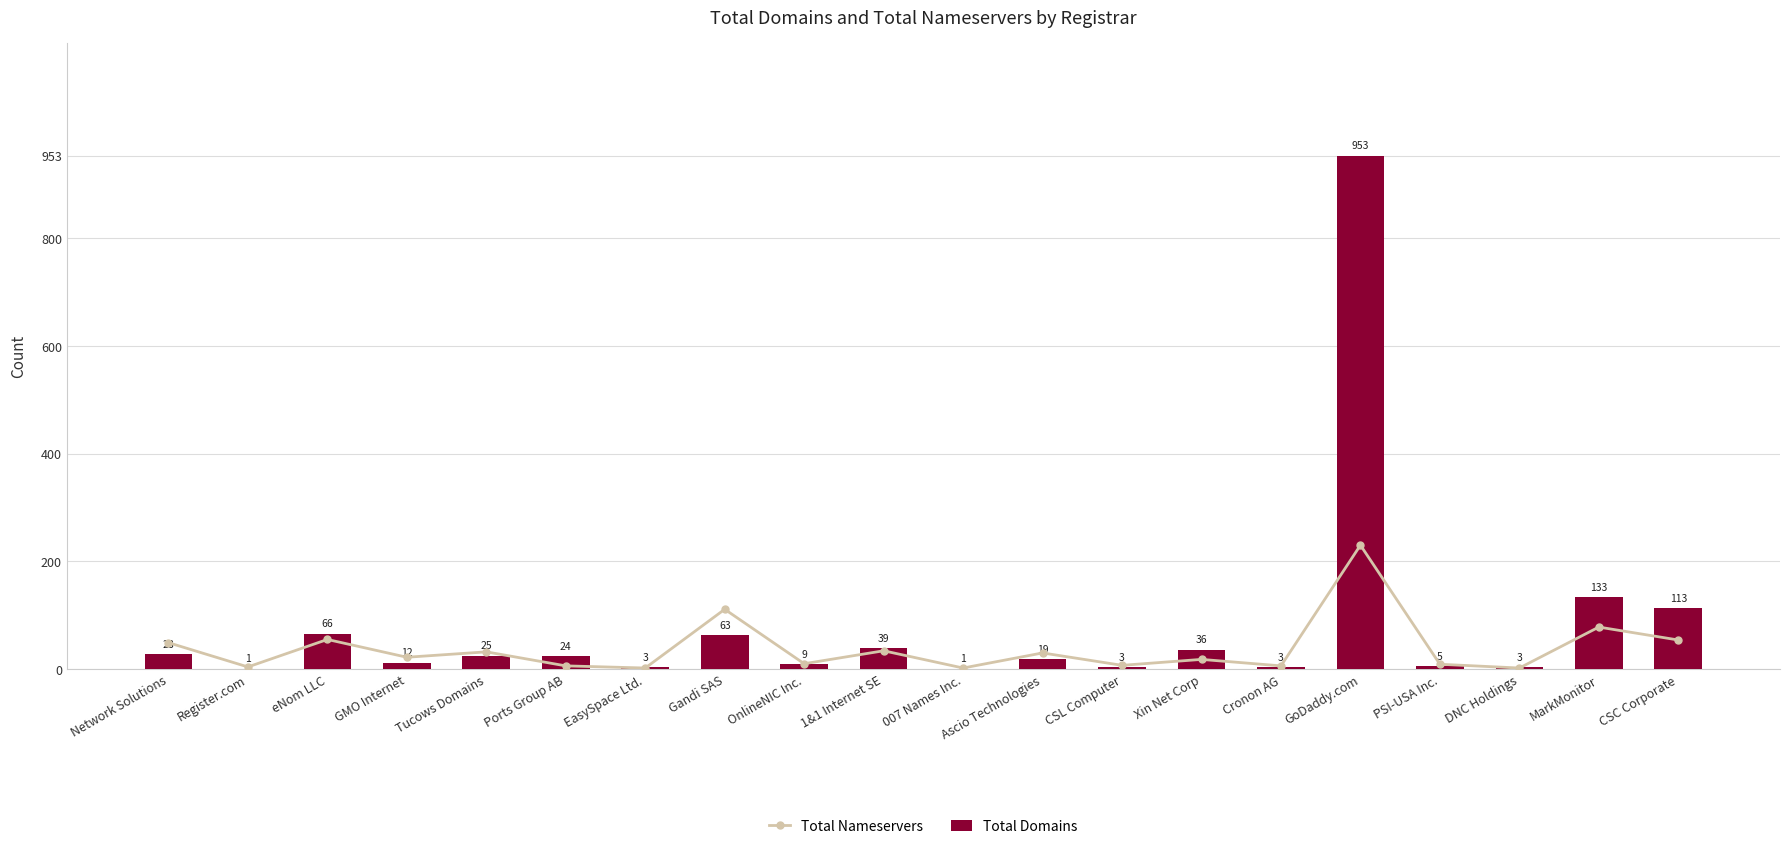

List the labels in order of Total Domains value, smallest first.

Register.com, 007 Names Inc., EasySpace Ltd., CSL Computer, Cronon AG, DNC Holdings, PSI-USA Inc., OnlineNIC Inc., GMO Internet, Ascio Technologies, Ports Group AB, Tucows Domains, Network Solutions, Xin Net Corp, 1&1 Internet SE, Gandi SAS, eNom LLC, CSC Corporate, MarkMonitor, GoDaddy.com